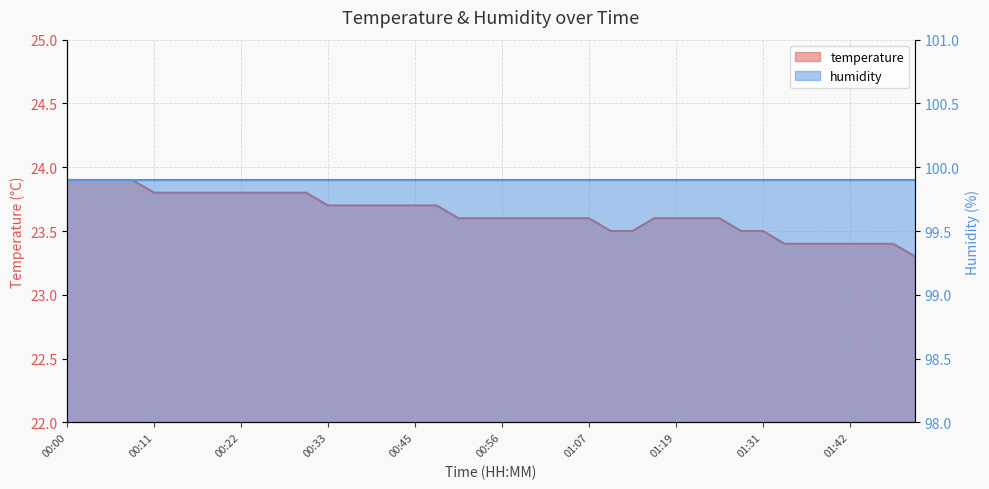

The value at 00:14 is 10.5. True or false?

False